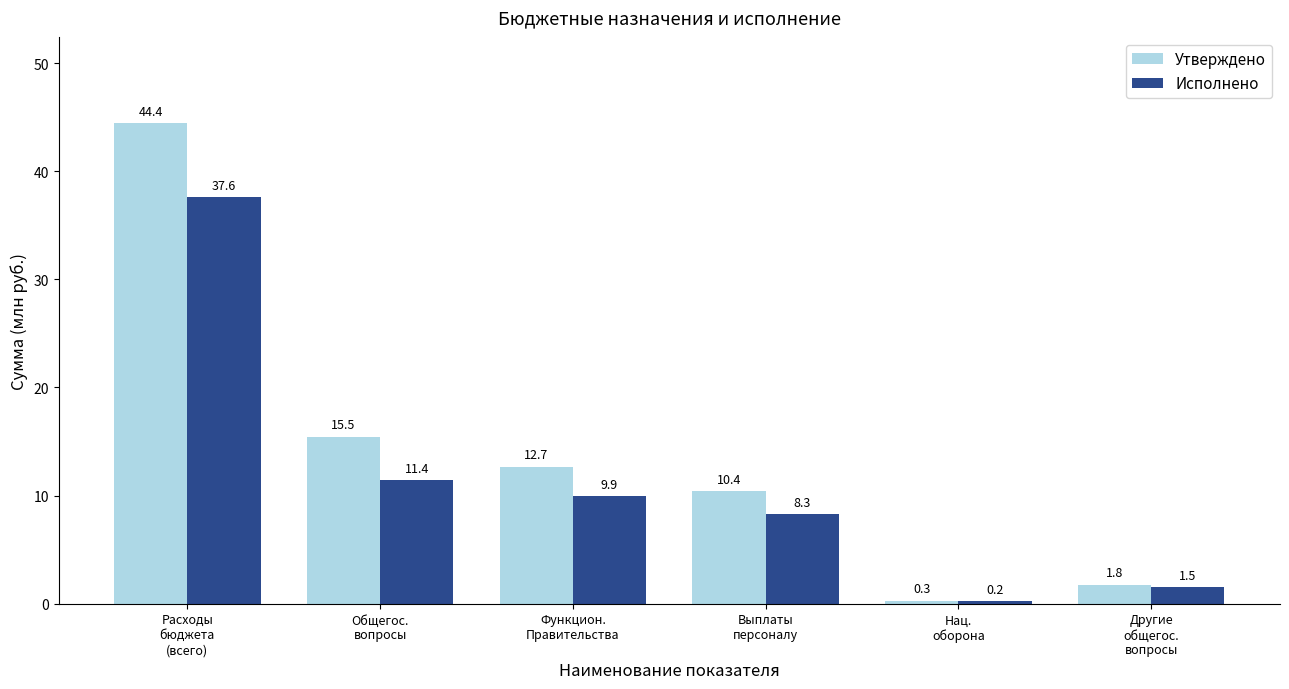

What is the label of the 4th bar from the right?

Функцион.
Правительства